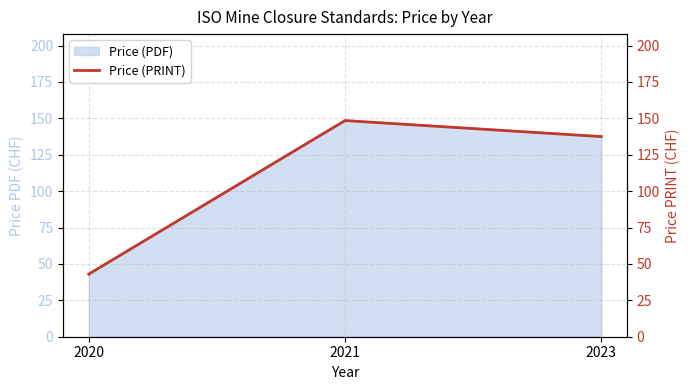

Count the number of values greater than 137.

2